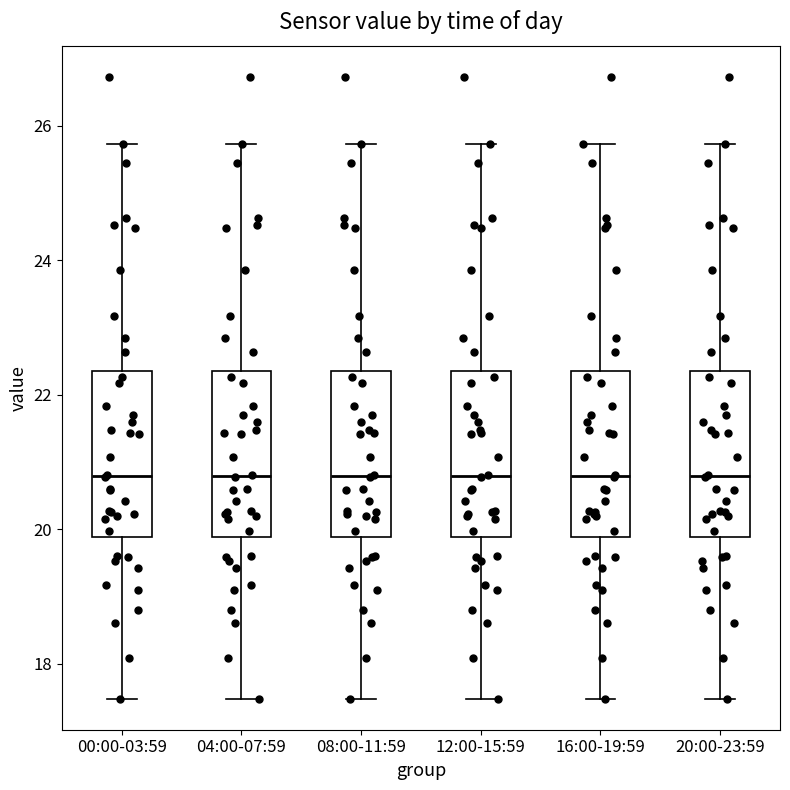

Where is the lower edge of the box for 08:00-11:59 on the y-axis? The values are not printed on the chart, so give them approximately, as read against the axis.

19.8